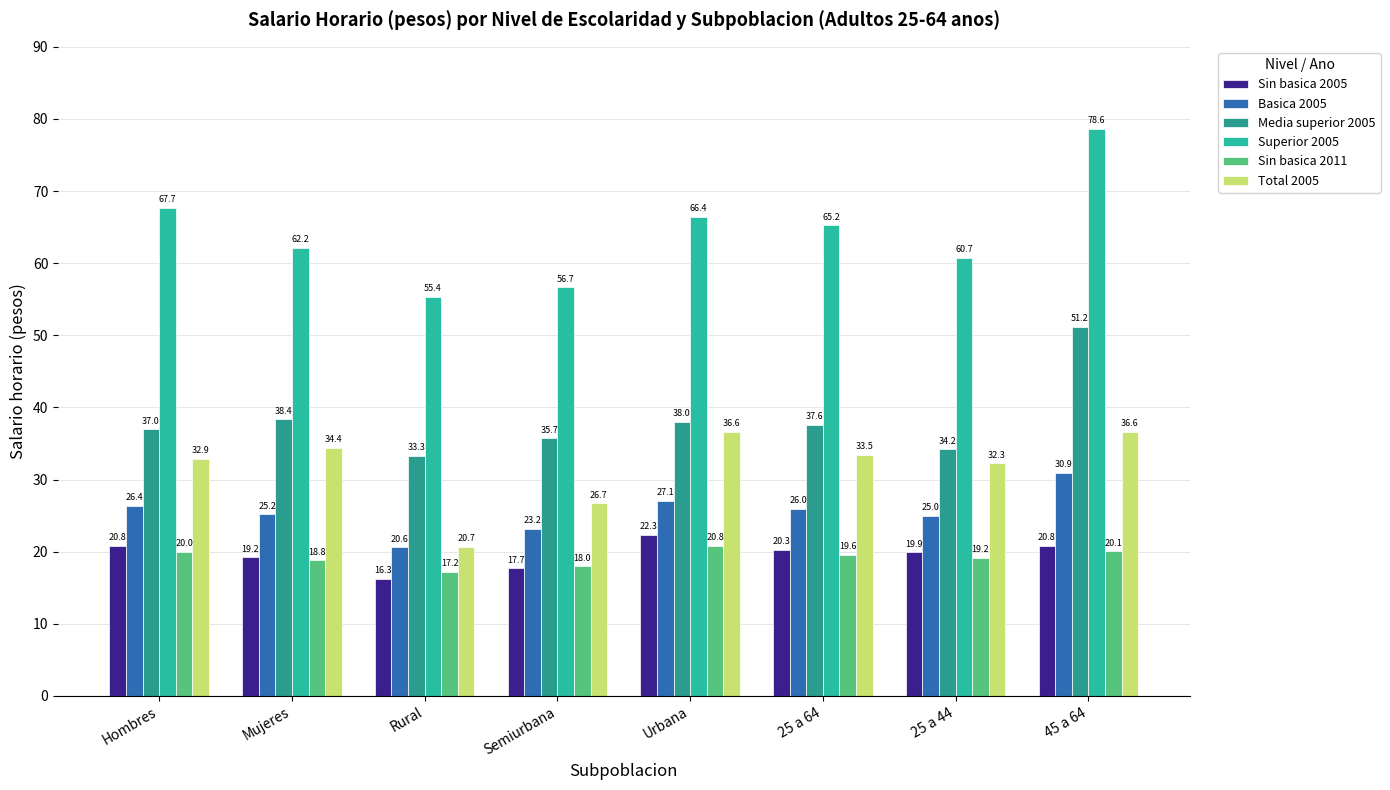

At which label is Sin basica 2005 closest to 19?

Mujeres